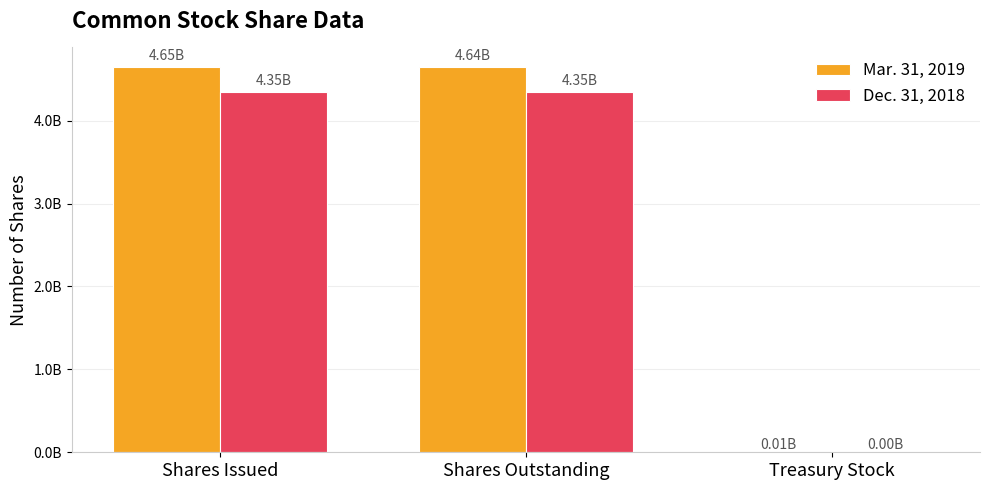

Are the bars horizontal?

No